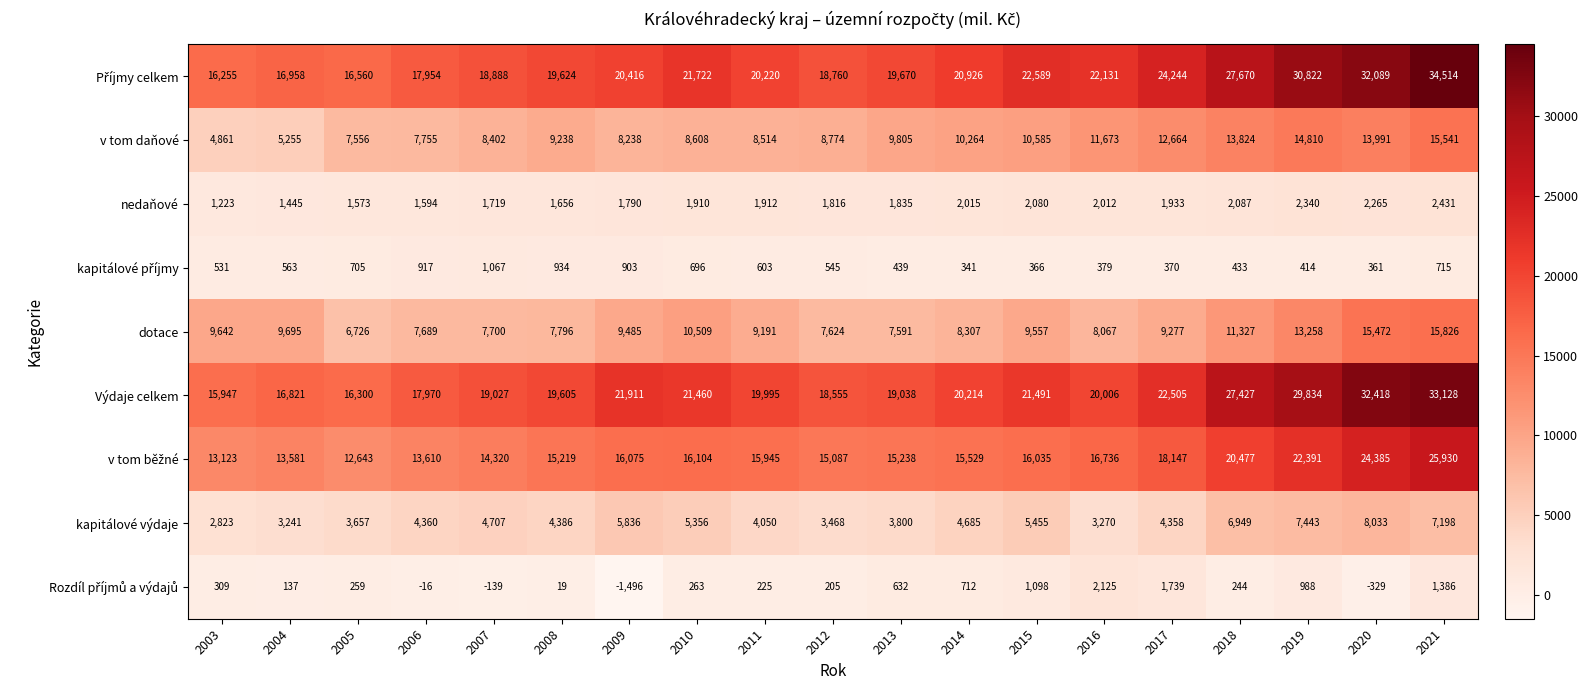

At which category is the sum across all series the highest?

2021